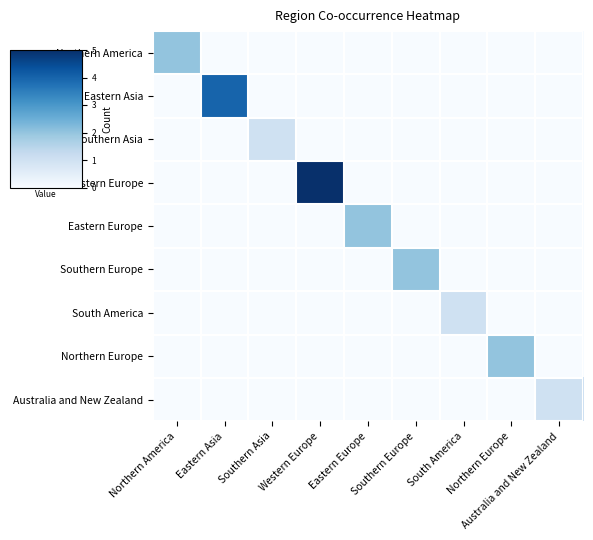

At how many categories does at least one series exceed 2?

2